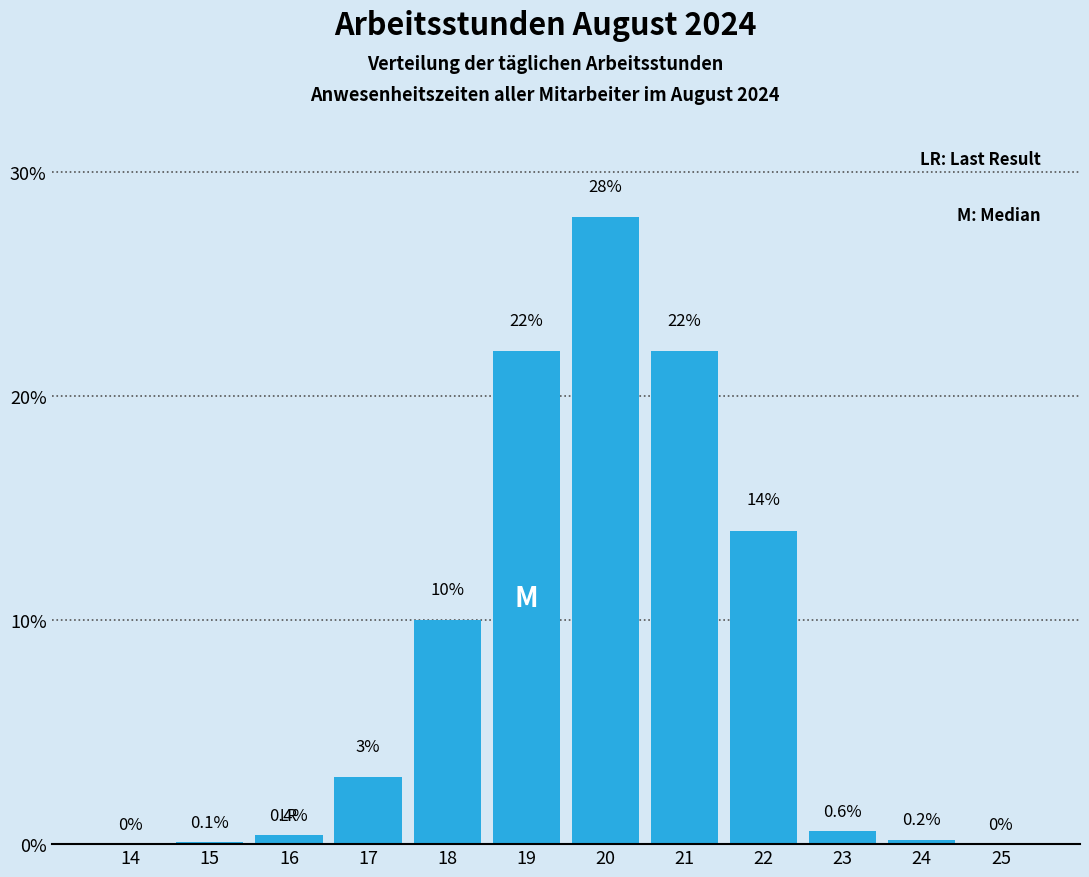

Reading left to right, extract all data points from this chart.

14=0.0	15=0.1	16=0.4	17=3.0	18=10.0	19=22.0	20=28.0	21=22.0	22=14.0	23=0.6	24=0.2	25=0.0